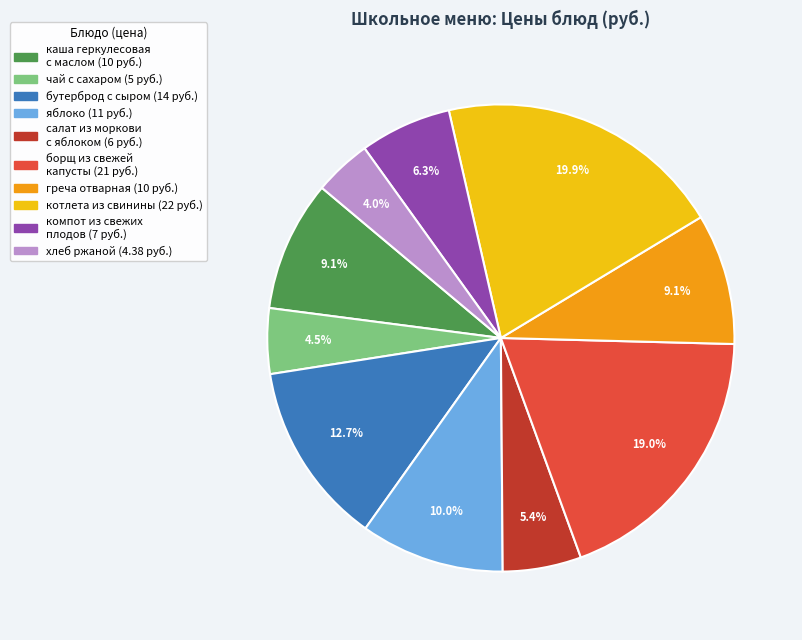

Which category has the smallest portion of the pie?

хлеб ржаной